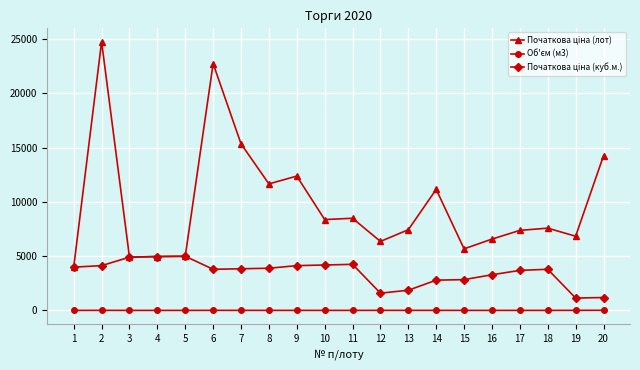

What is the total value across all series at 9?

16515